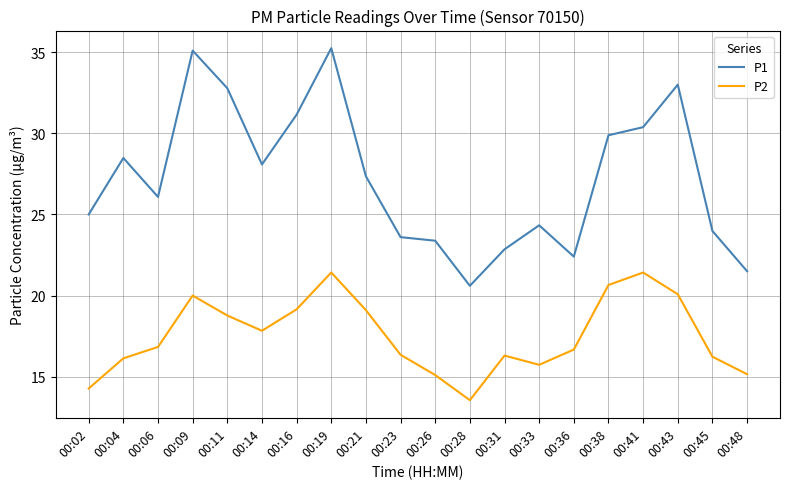

Is it true that P1 equals 13.4 at 00:23?

False